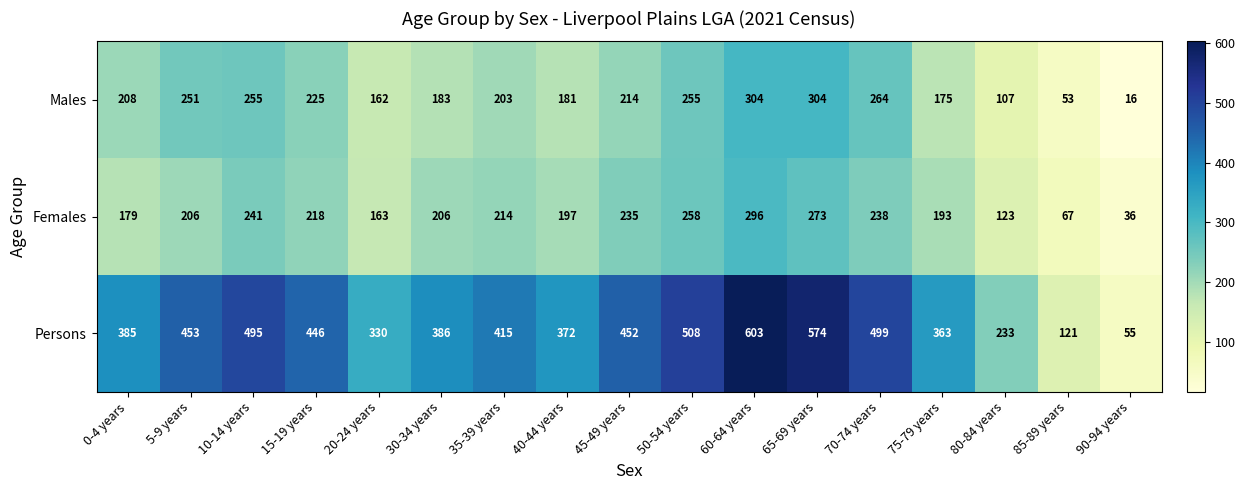

Where is Persons nearest to the value 329?

20-24 years